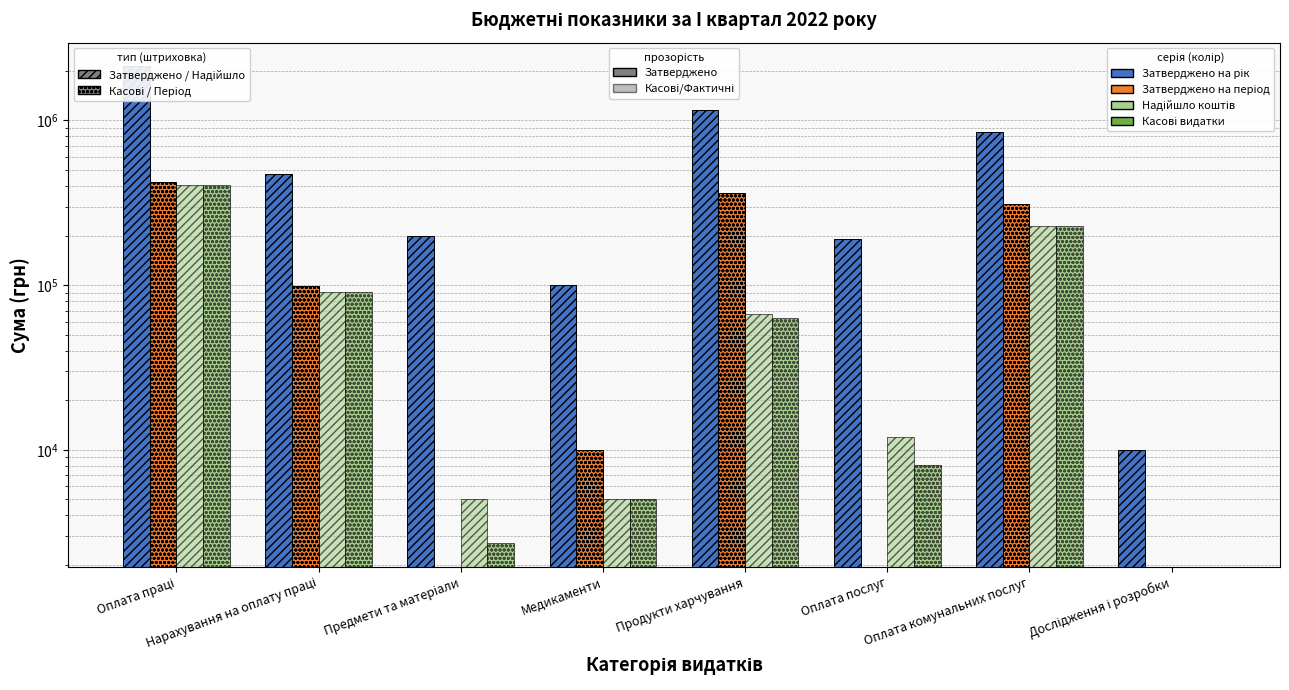

True or false: Касові видатки has a value of 43037.7 at Продукти харчування.

False